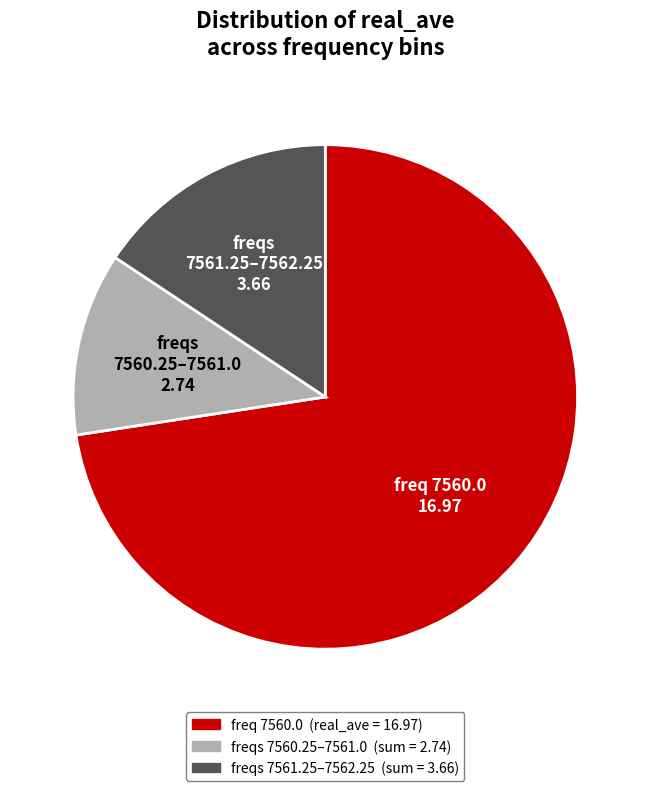

Is there a majority slice in this chart?

Yes